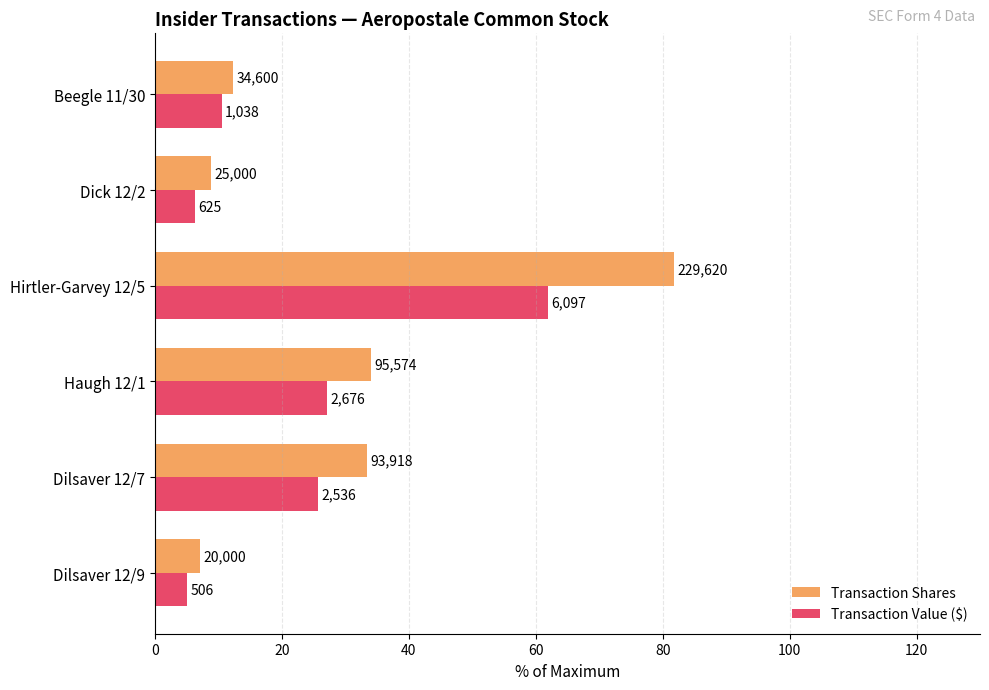

Reading left to right, list all the values displayed in this chart.

Transaction Shares: 7.1	33.4	34.0	81.8	8.9	12.3
Transaction Value ($): 5.1	25.8	27.2	61.9	6.3	10.5